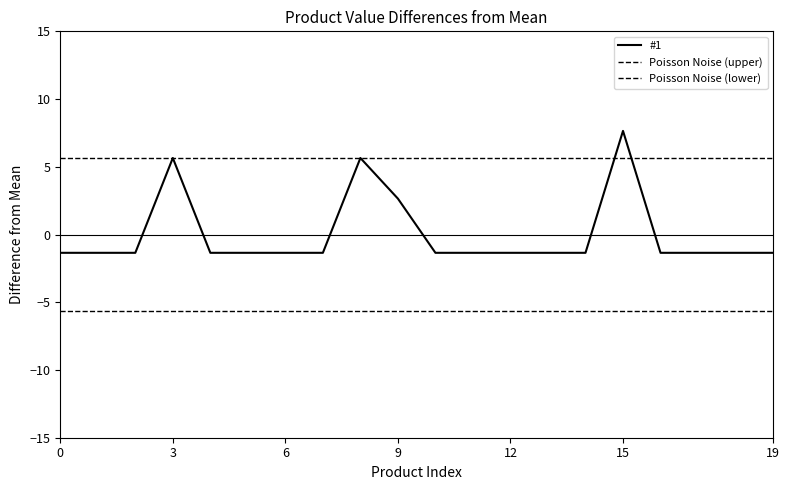

What is the label of the 10th point from the left?

9